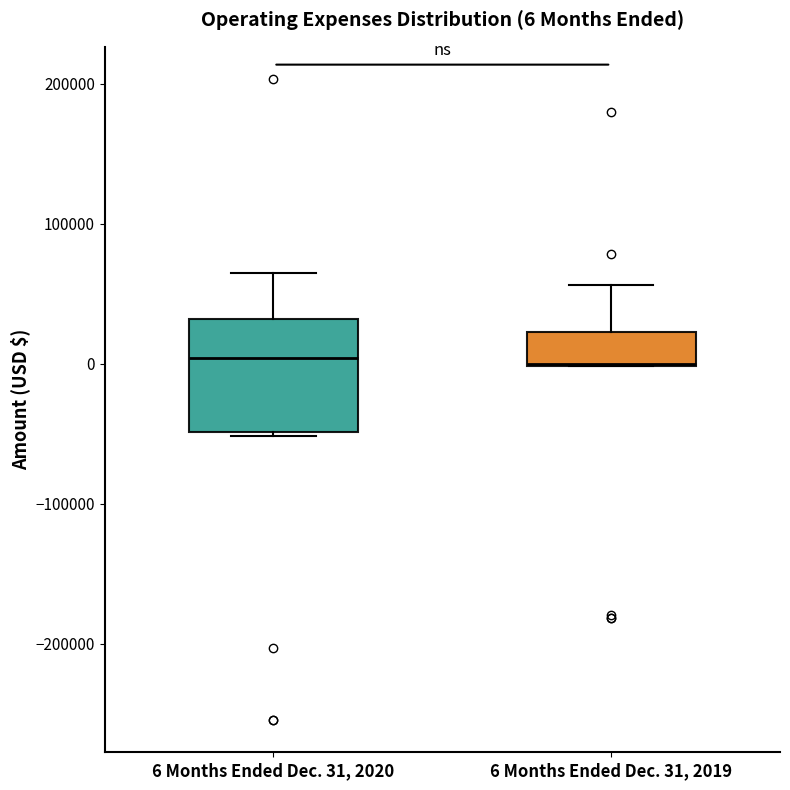

Comparing the boxes themselves (not the whiskers), which one is the tallest?

6 Months Ended Dec. 31, 2020